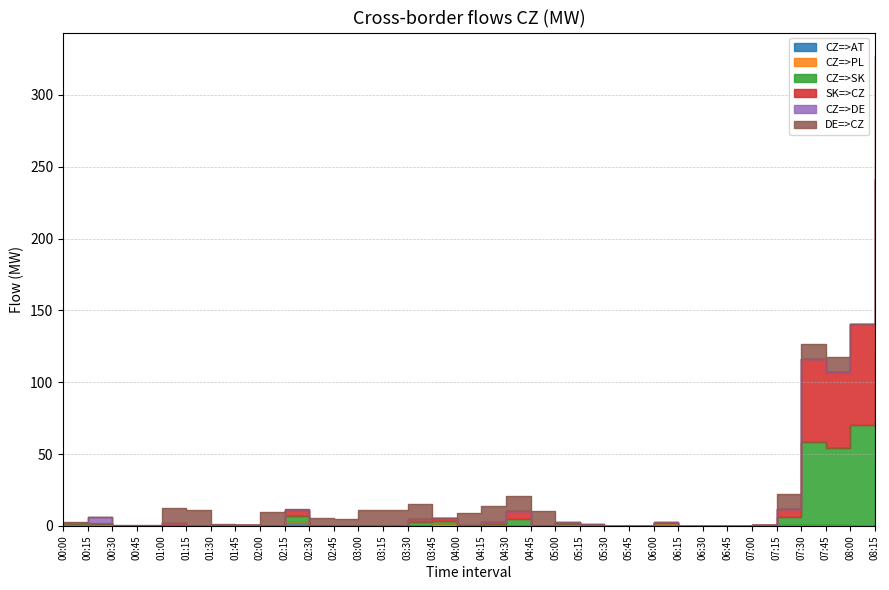

What is the label of the 14th point from the right?

05:00